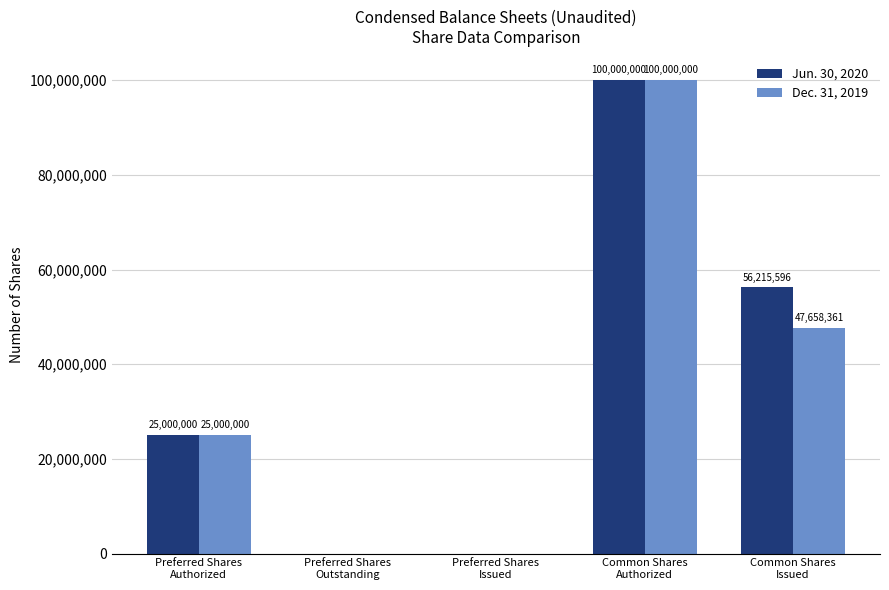

Which series has the largest total across all categories?

Jun. 30, 2020